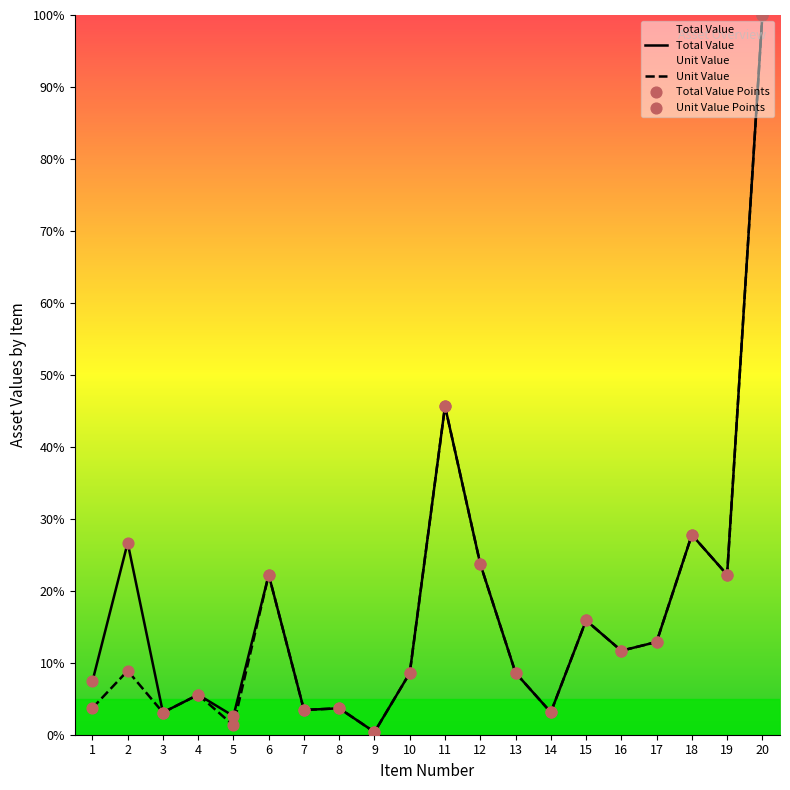

Which series has the largest total across all categories?

Total Value